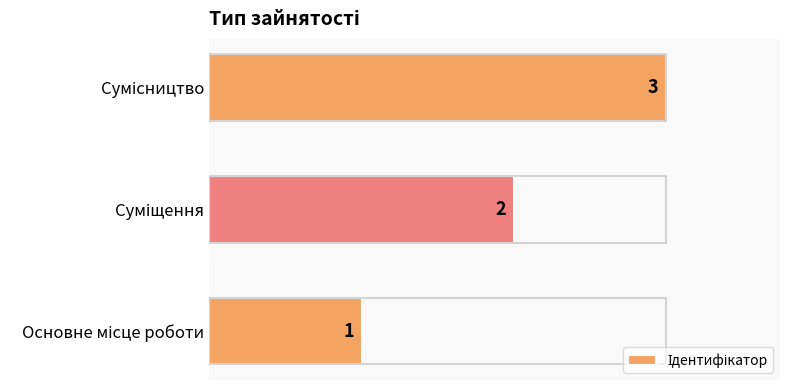

What is the maximum value shown in the chart?

3